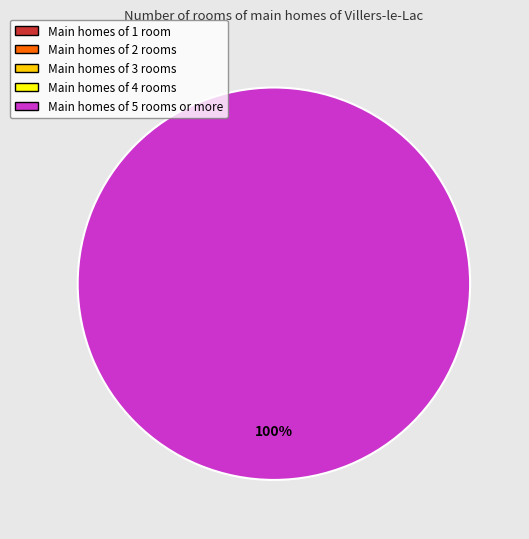

To the nearest percent, what is the difference between the direction=-1 (io_index=0) and direction=1 (io_index=8) slice percentages?

100%